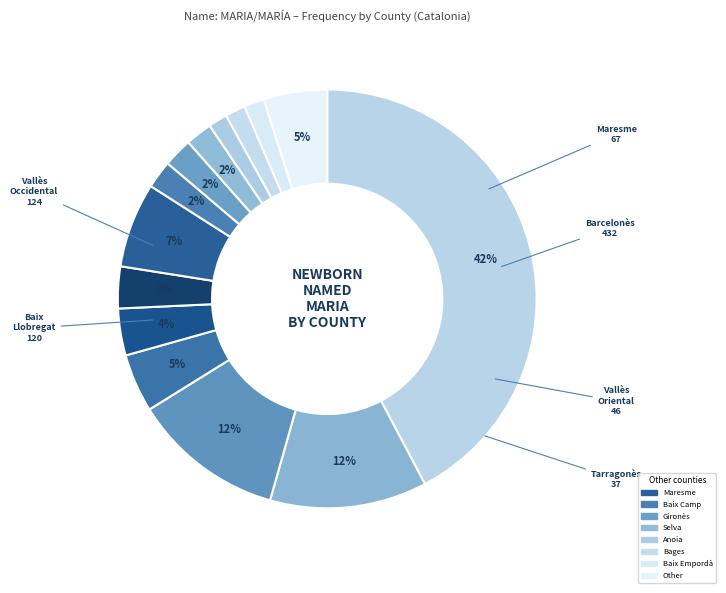

How many slices are in this pie chart?

14